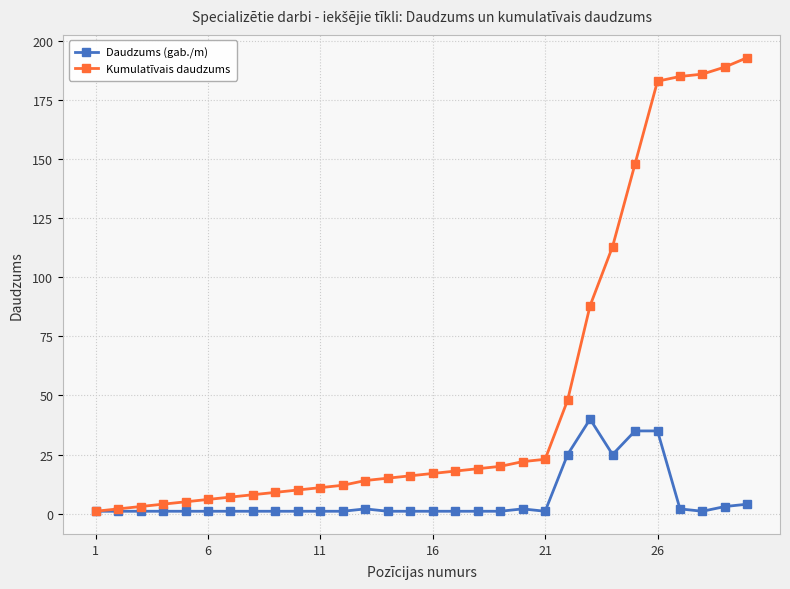

What is the greatest value displayed?

193